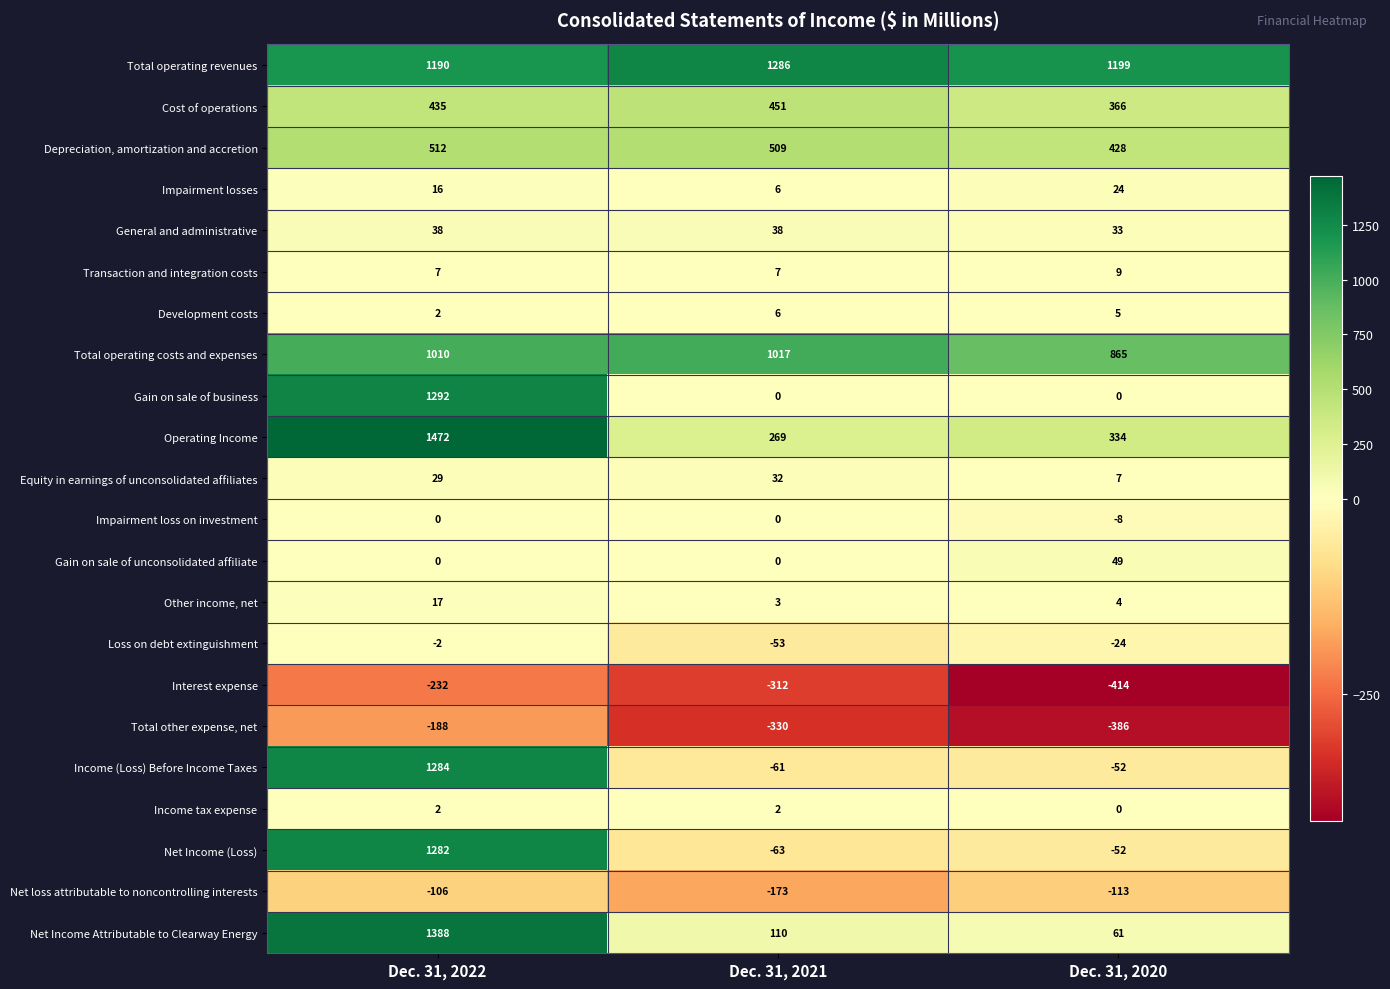

How many data points does each series have?

3